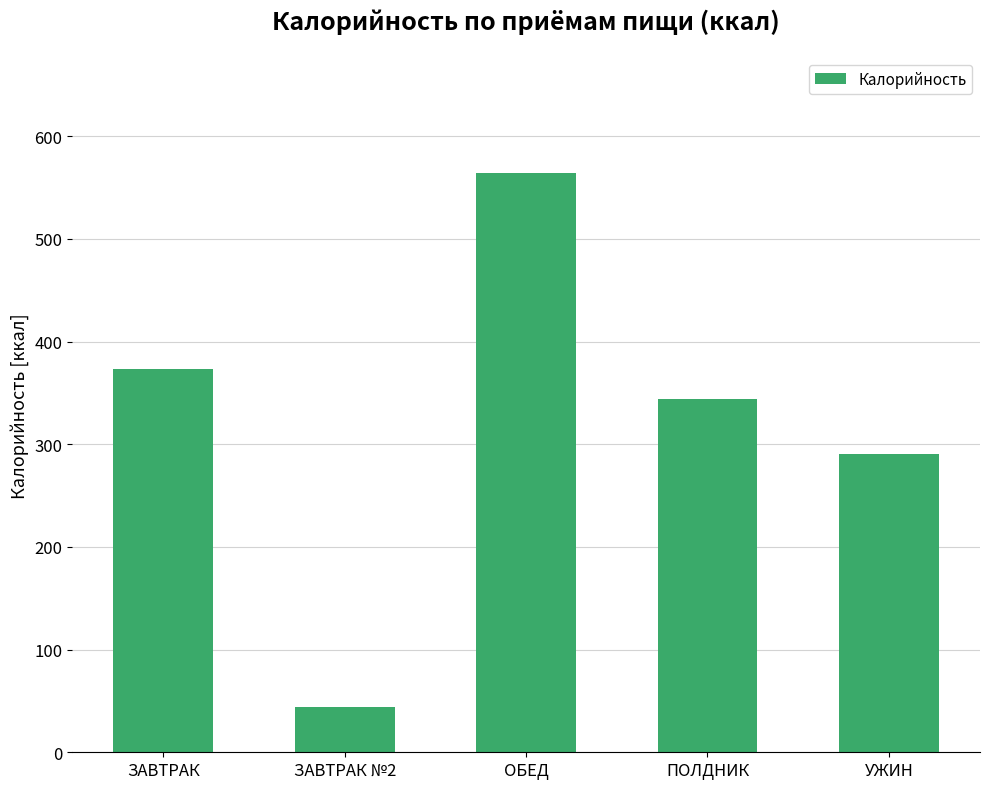

Where does the data first go above 343?

ЗАВТРАК